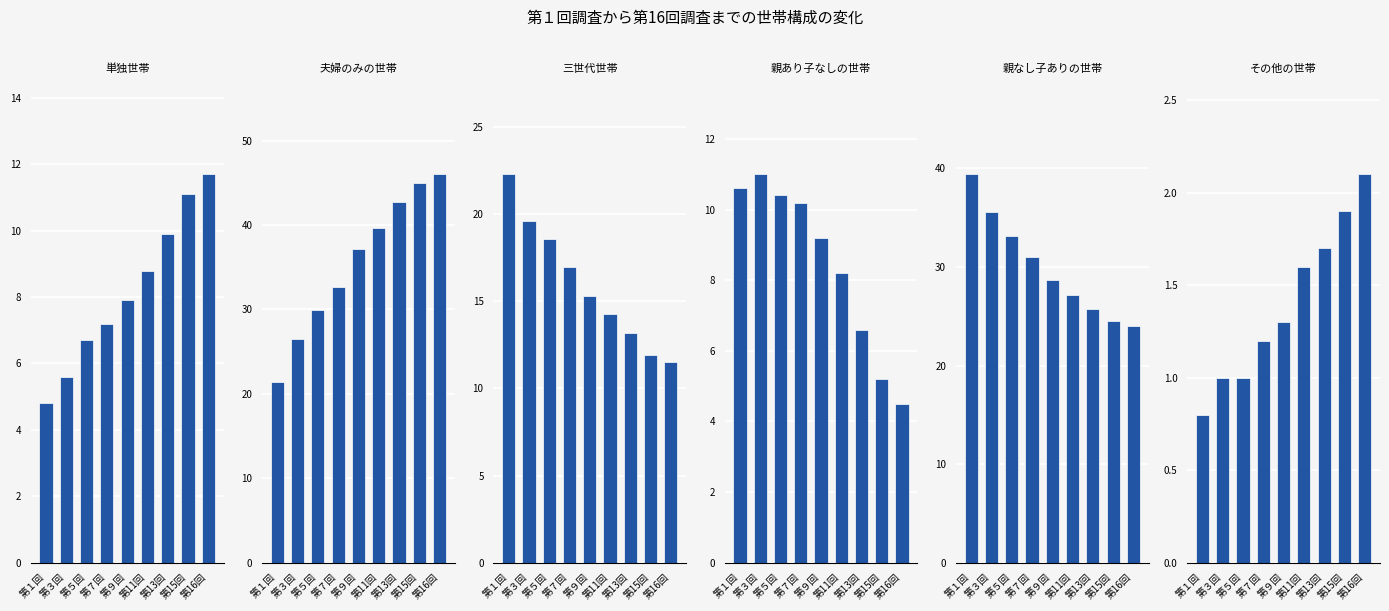

What are all the series names shown in the legend?

単独世帯, 夫婦のみの世帯, 三世代世帯, 親あり子なしの世帯, 親なし子ありの世帯, その他の世帯